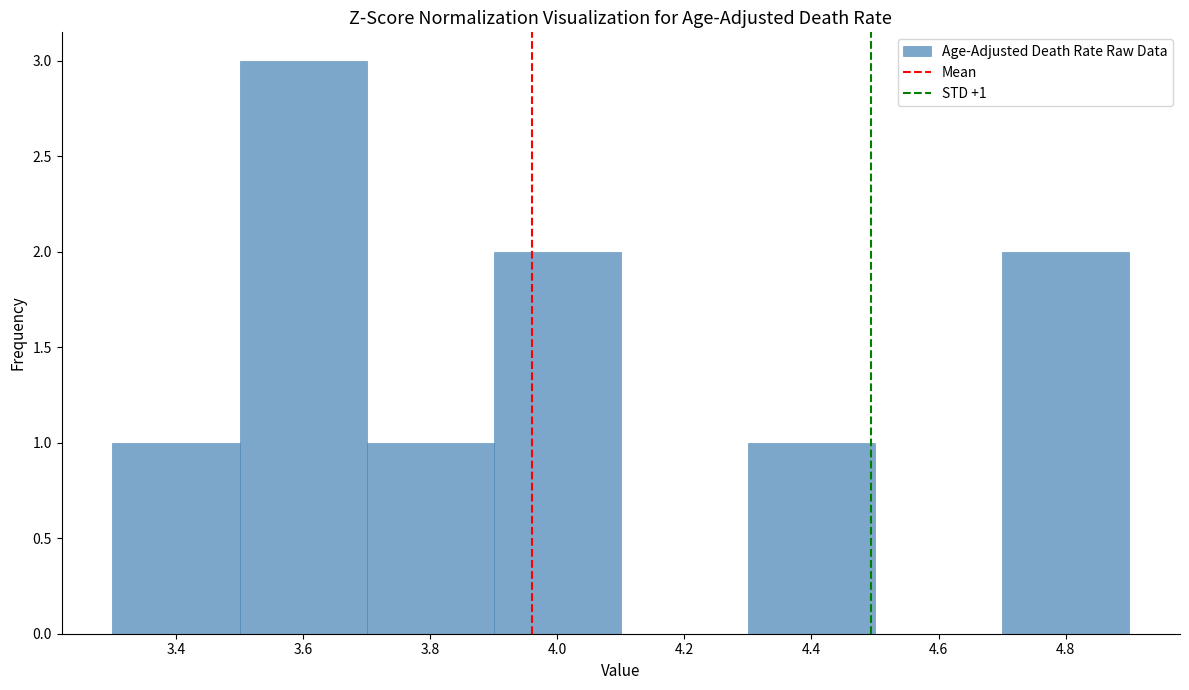

Which range on the x-axis has the tallest bar?

3.5 to 3.7